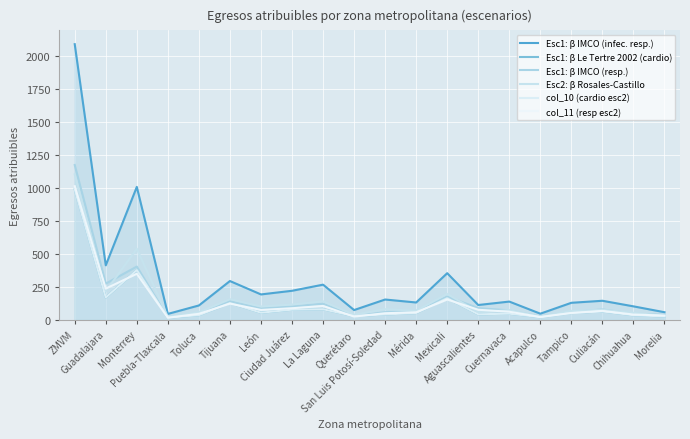

Read the Esc1: β IMCO (infec. resp.) value at ZMVM.

2087.3